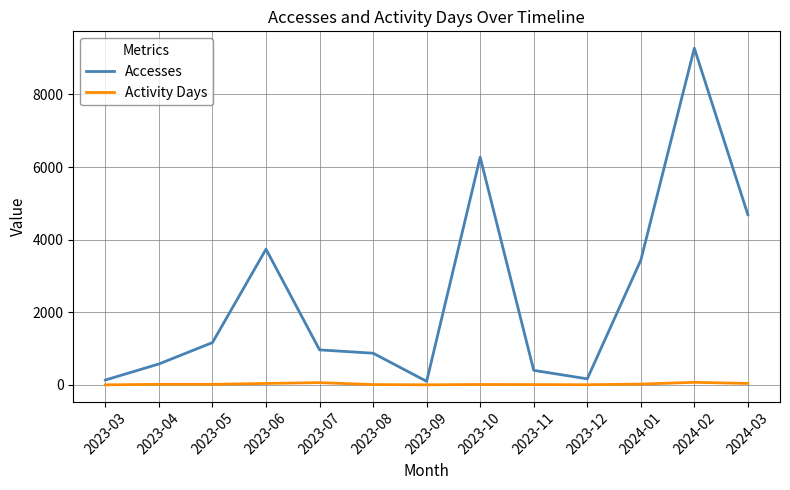

Is the value of Accesses at 2024-03 greater than the value of Activity Days at 2023-07?

Yes